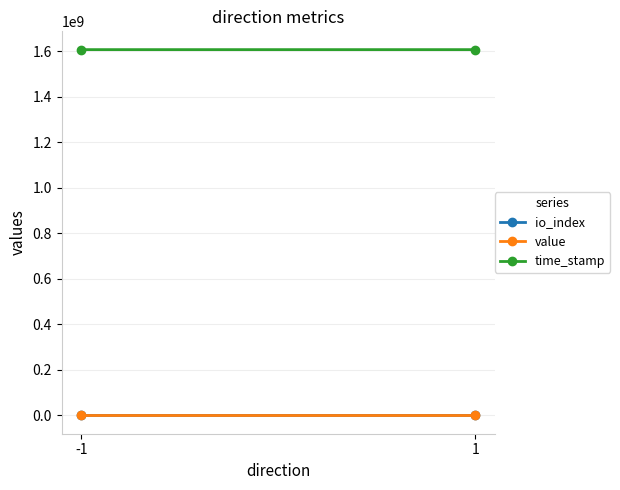

Count the time_stamp values in the range 1606161407 to 1606165802.

2